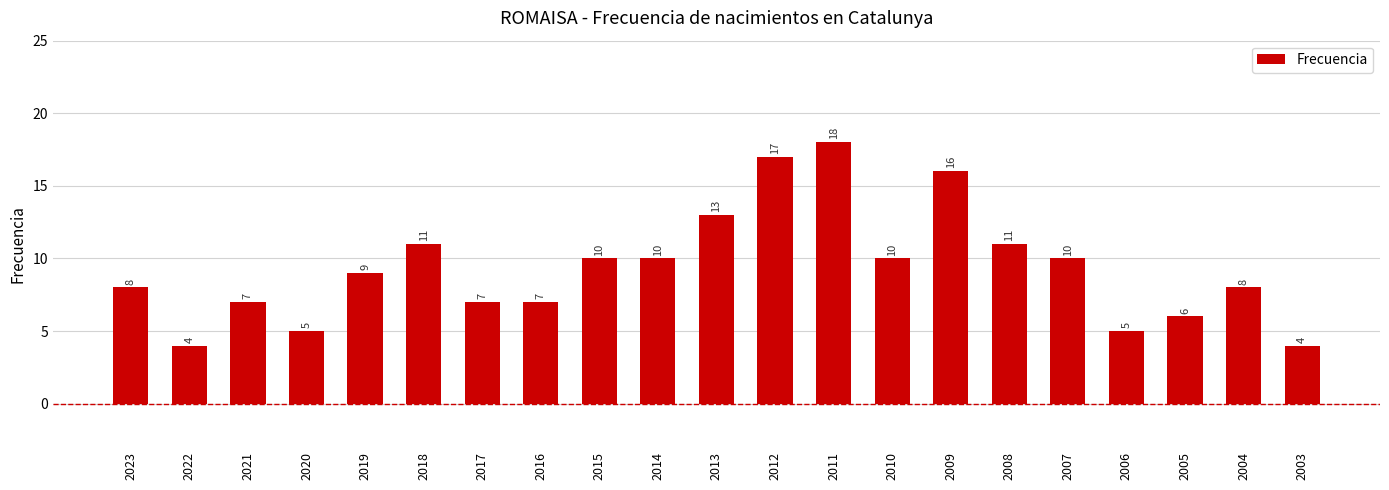

Between 2017 and 2005, which is larger?

2017